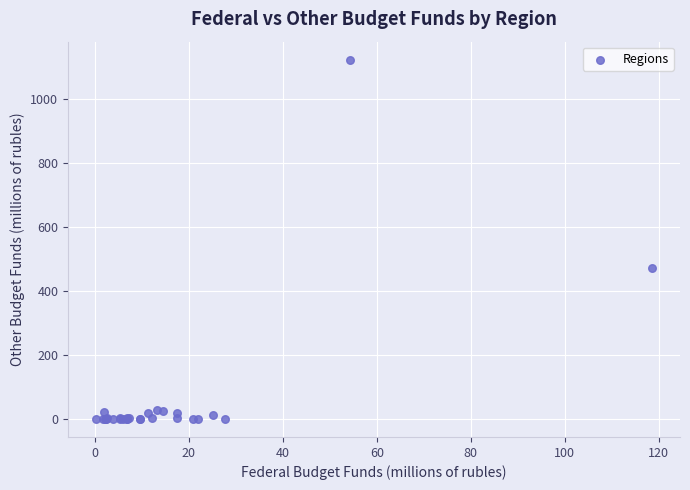

What Y value in the scatter plot is closest to 561?

472.7